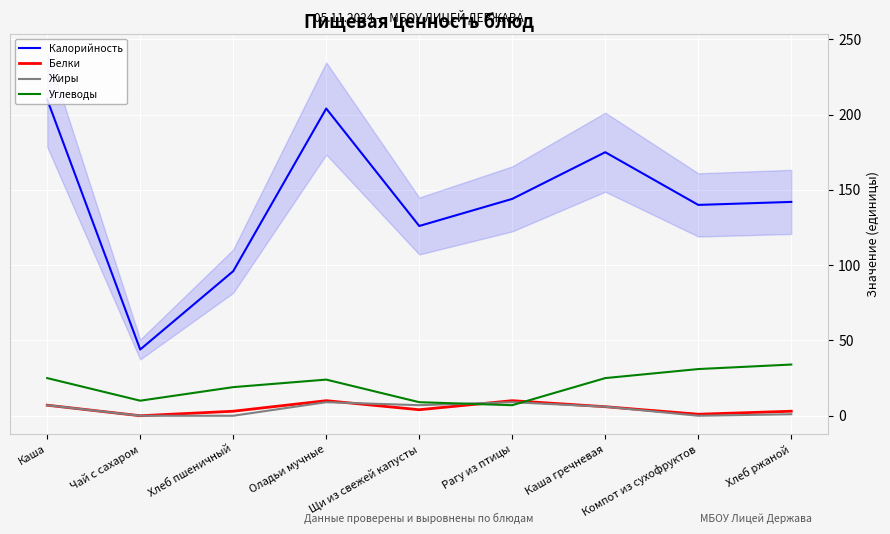

What is the difference between the second highest and second lowest values in the Белки series?

9